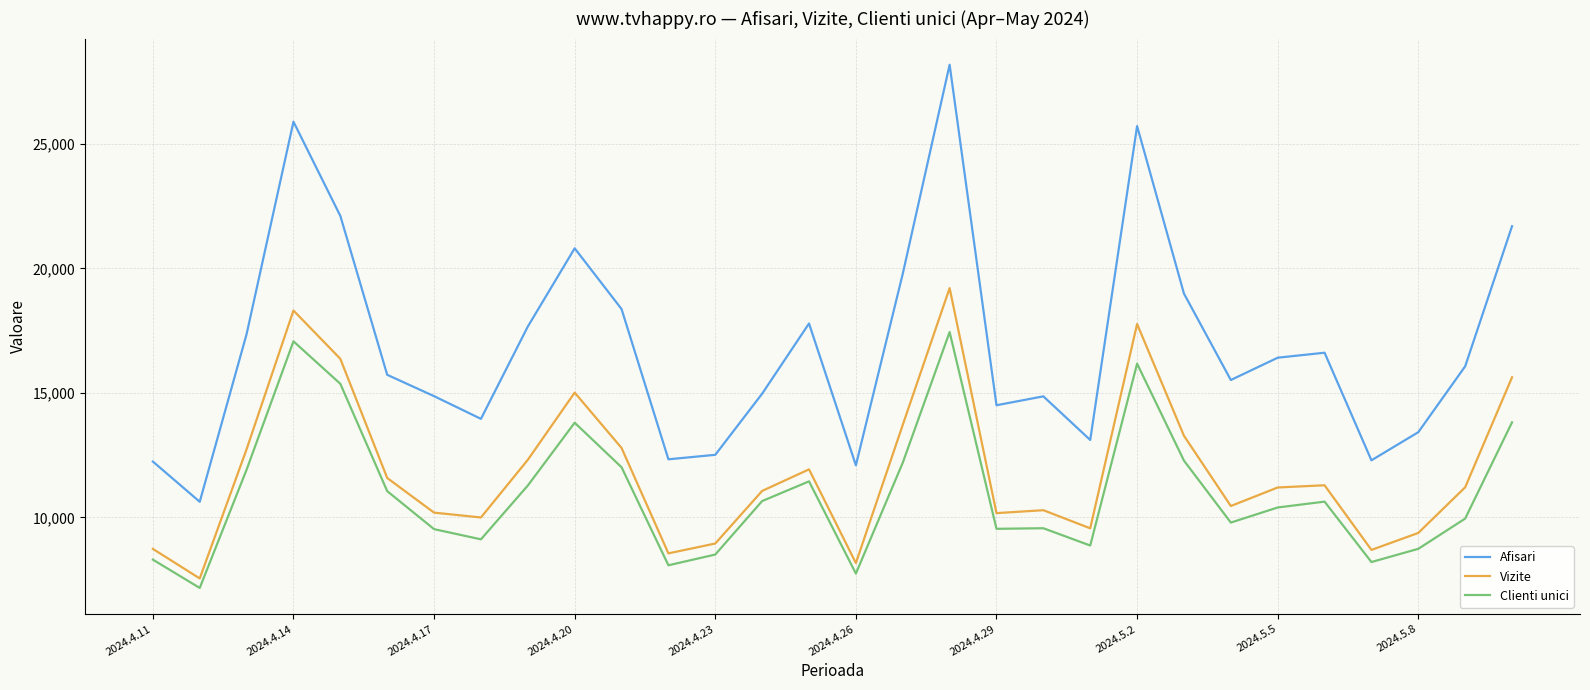

Is this an area chart (filled region under the line)?

No